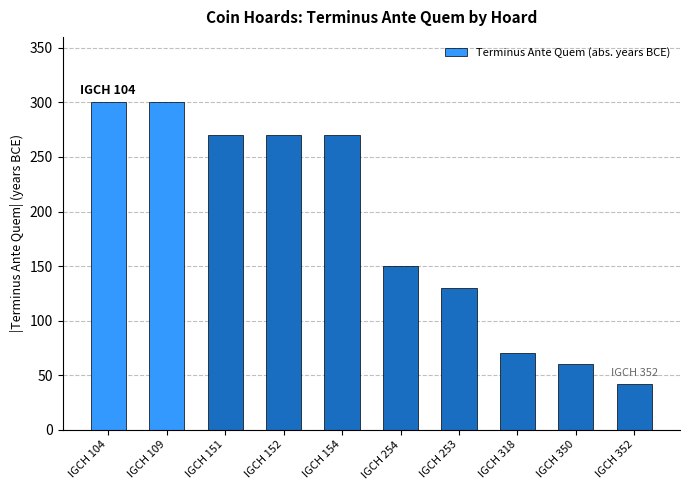

What is the change in value from IGCH 350 to IGCH 352?

-18